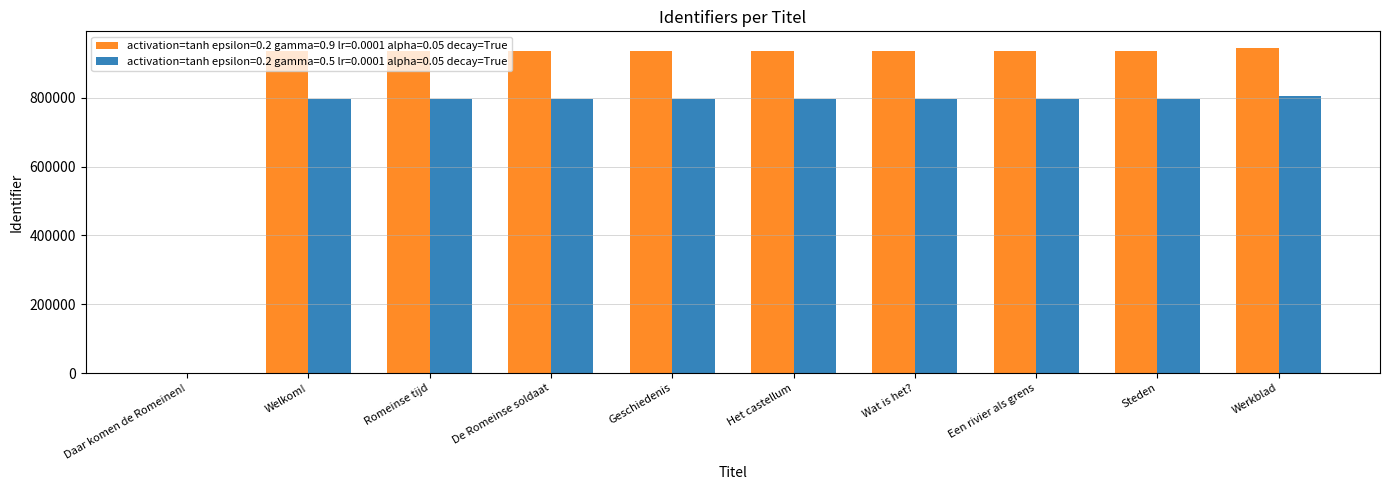

Which label corresponds to the largest value in the chart?

Werkblad